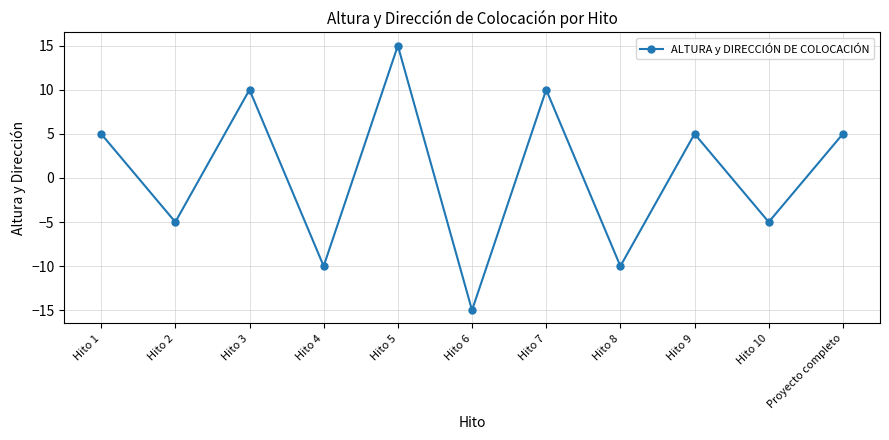

Reading right to left, list all the values displayed in this chart.

Proyecto completo=5	Hito 10=-5	Hito 9=5	Hito 8=-10	Hito 7=10	Hito 6=-15	Hito 5=15	Hito 4=-10	Hito 3=10	Hito 2=-5	Hito 1=5